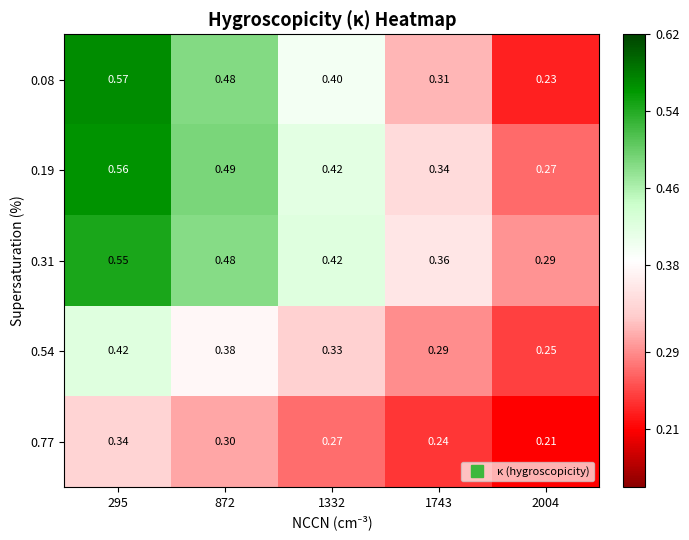

Which series has the largest total across all categories?

0.31